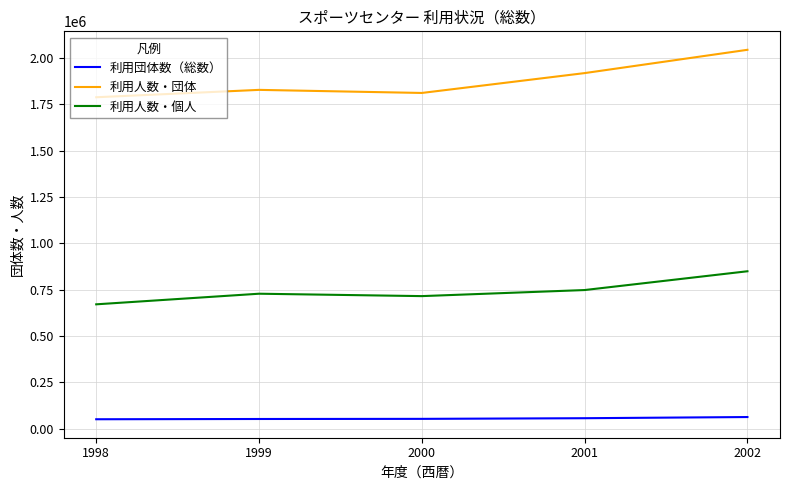

At which category does 利用人数・個人 reach its first local valley?

2000